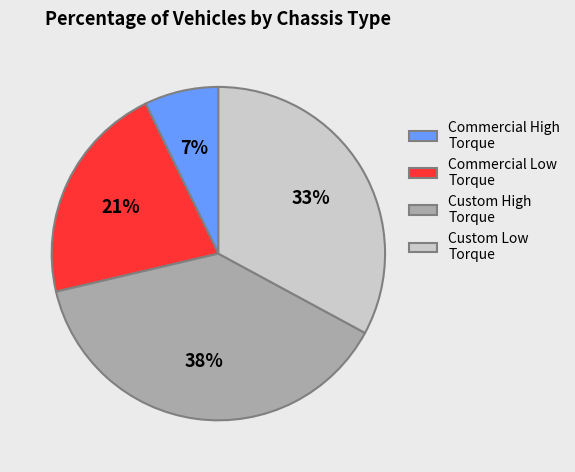

To the nearest percent, what is the difference between the largest and smallest slice percentages?

31%